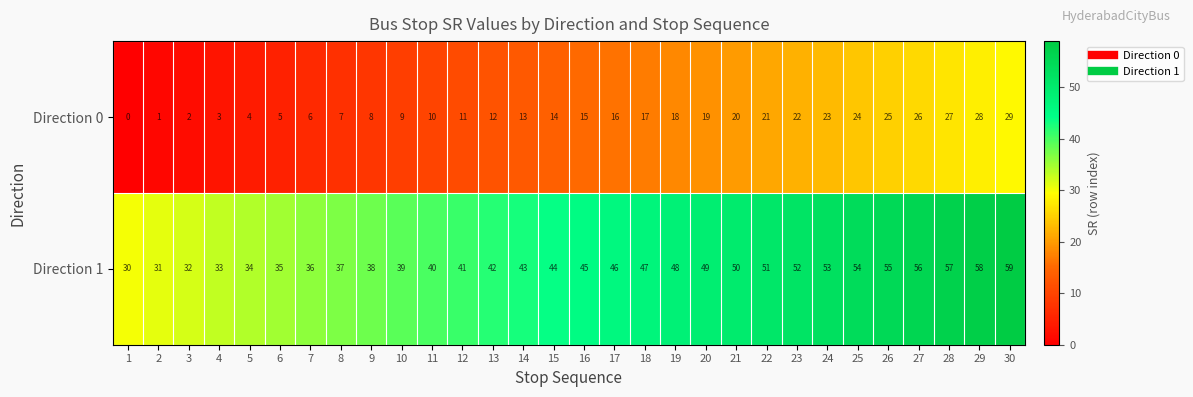

Is it true that Direction 0 equals 5 at 17?

False